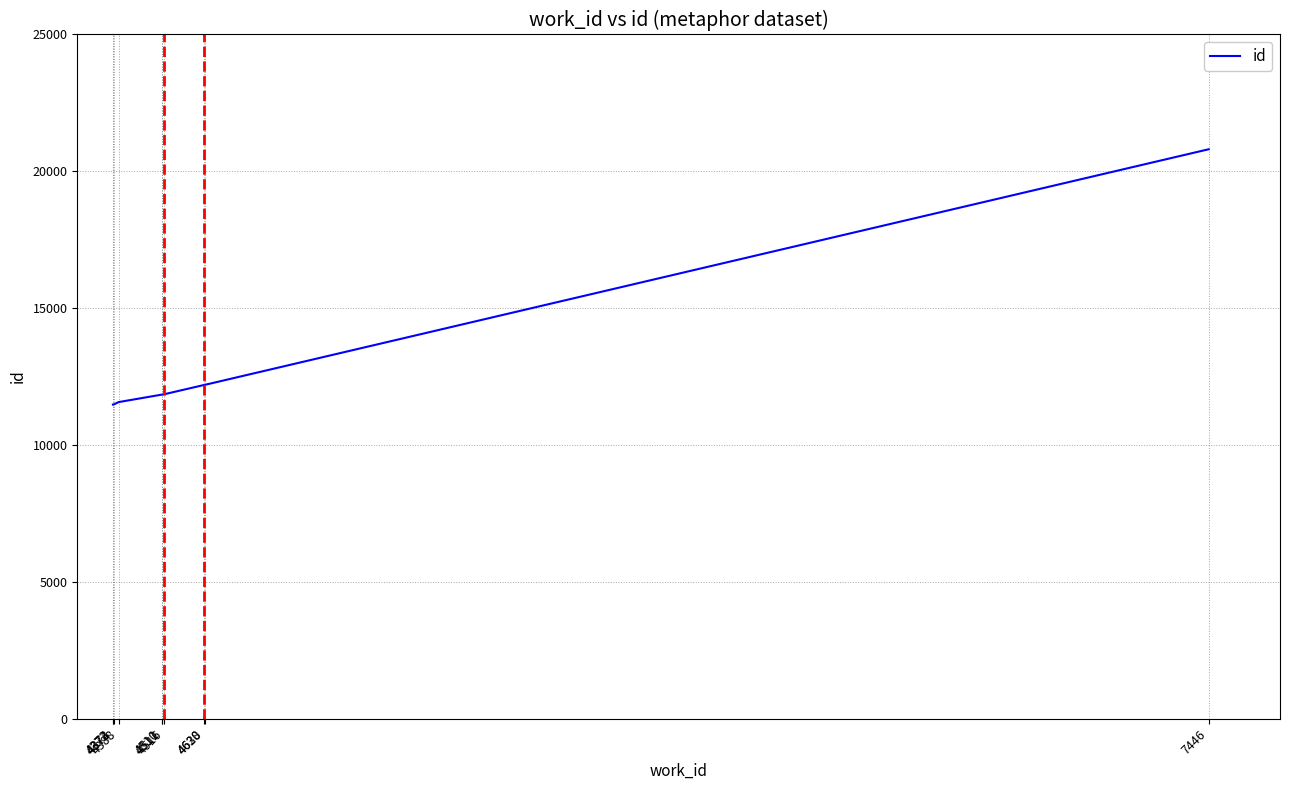

Is it true that the value at 7446 is 20807?

True